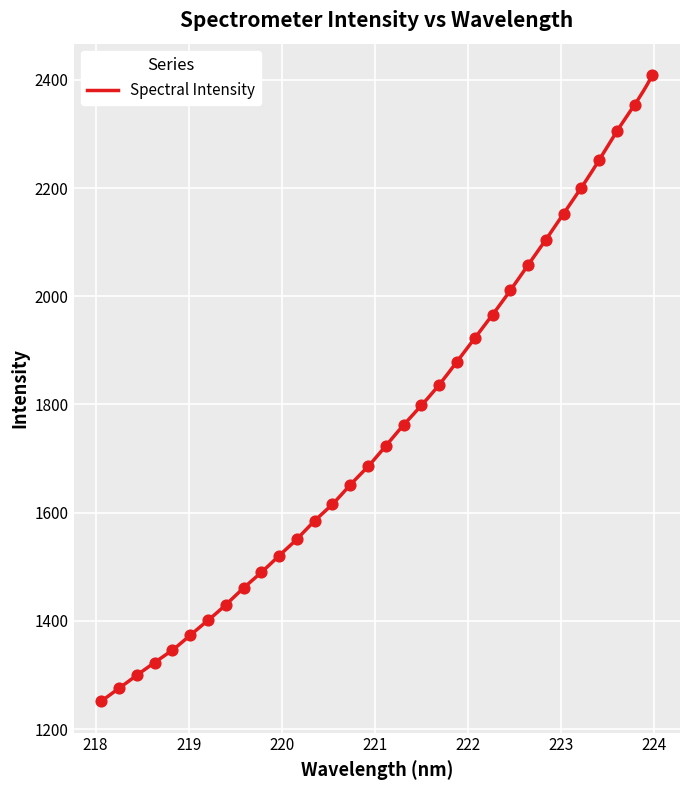

What is the change in value from 220.7354 to 221.8812?

+227.7